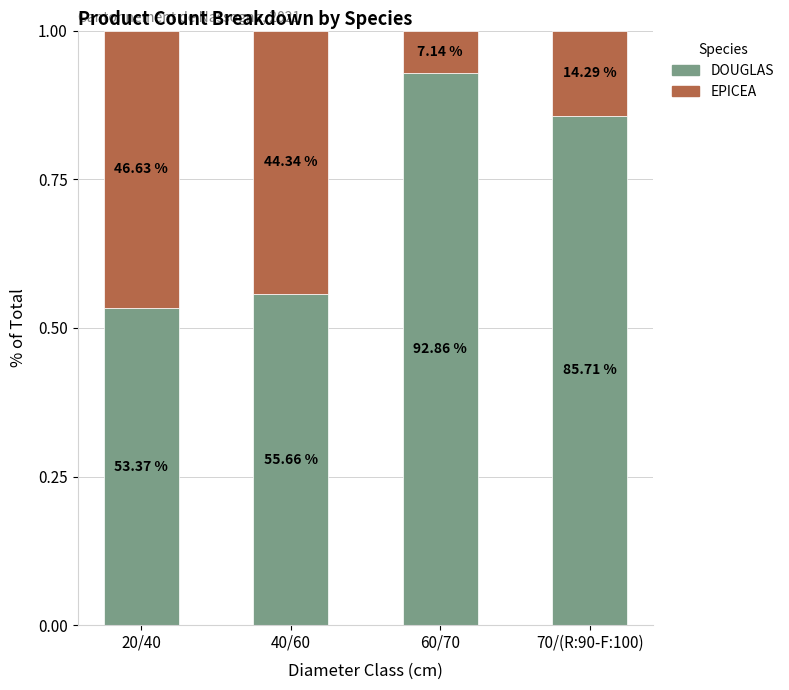

How many EPICEA values are between 0 and 1?

4